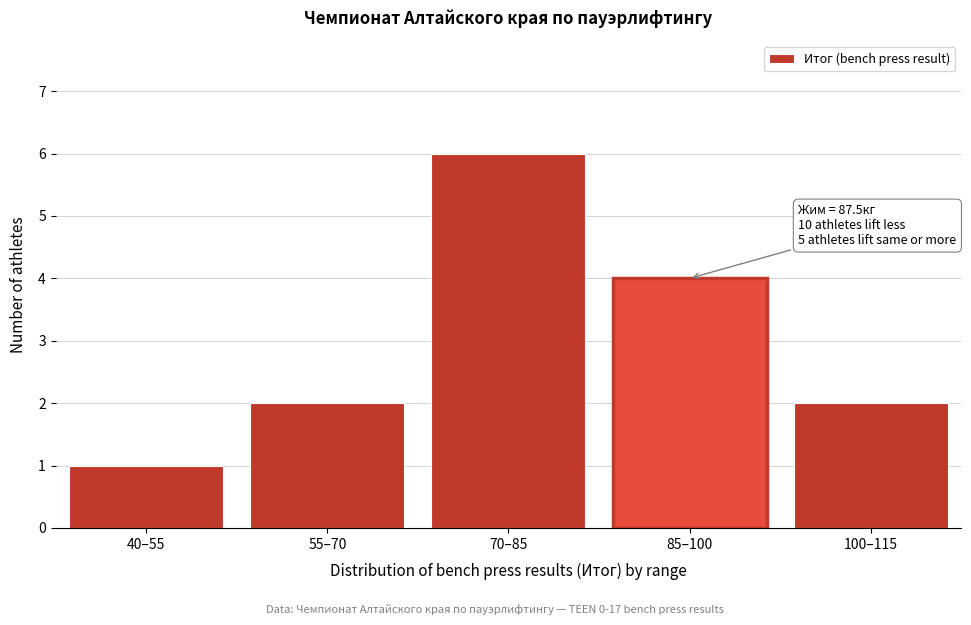

Reading right to left, what are all the values shown in this chart?

2	4	6	2	1